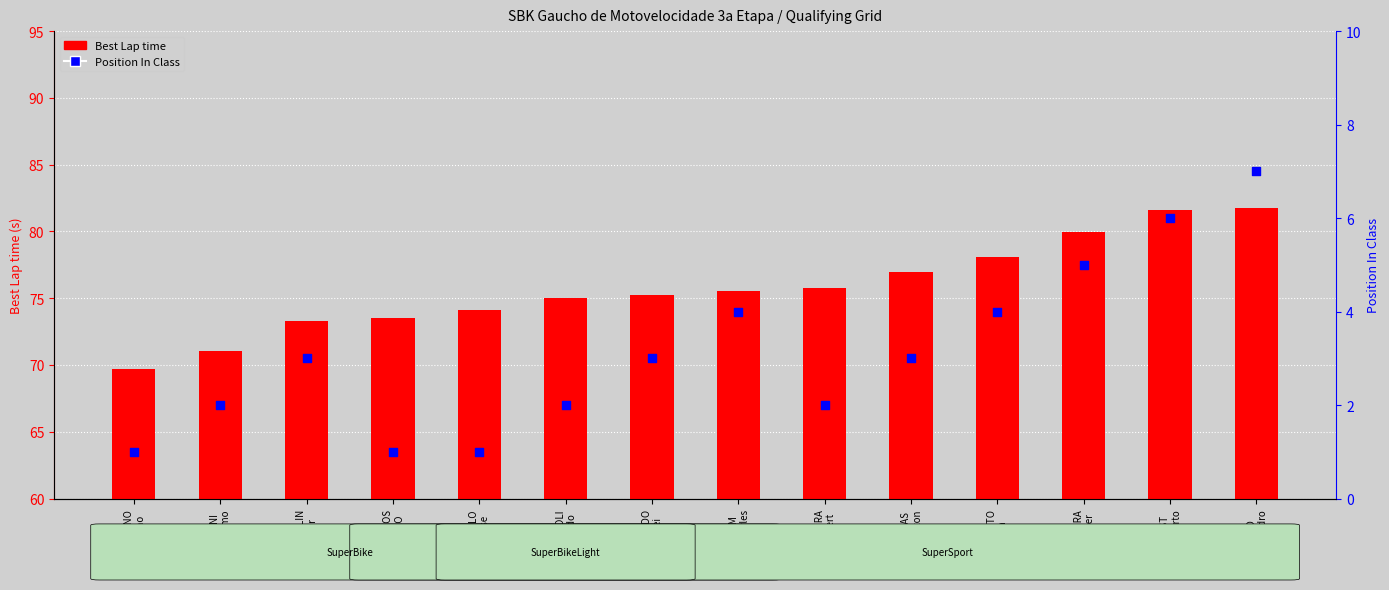

What is the total value across all series at RAMOS
NIKO?

74.5